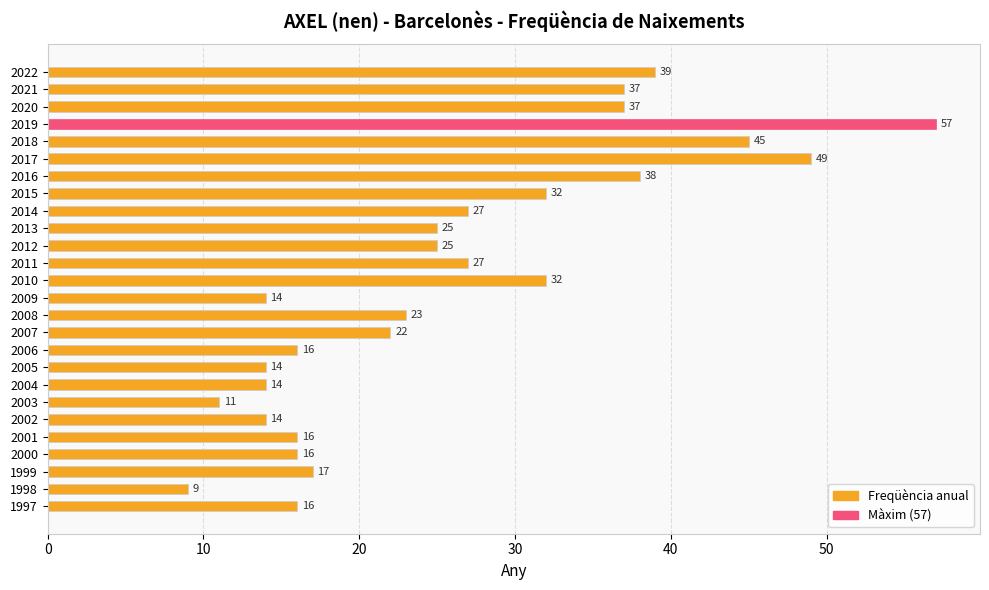

Reading bottom to top, transcribe all the data shown in this chart.

1997=16	1998=9	1999=17	2000=16	2001=16	2002=14	2003=11	2004=14	2005=14	2006=16	2007=22	2008=23	2009=14	2010=32	2011=27	2012=25	2013=25	2014=27	2015=32	2016=38	2017=49	2018=45	2019=57	2020=37	2021=37	2022=39